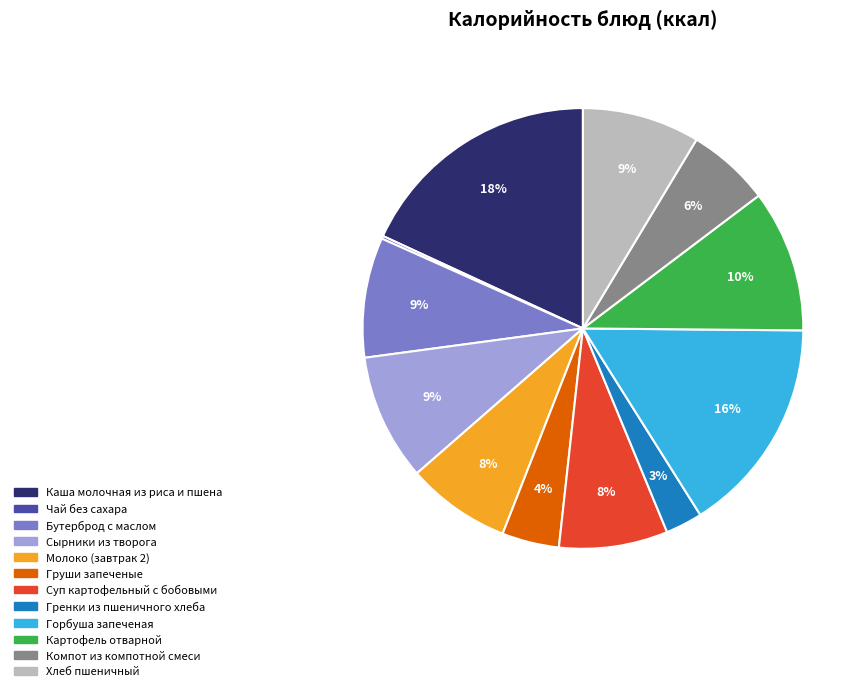

Is there a majority slice in this chart?

No